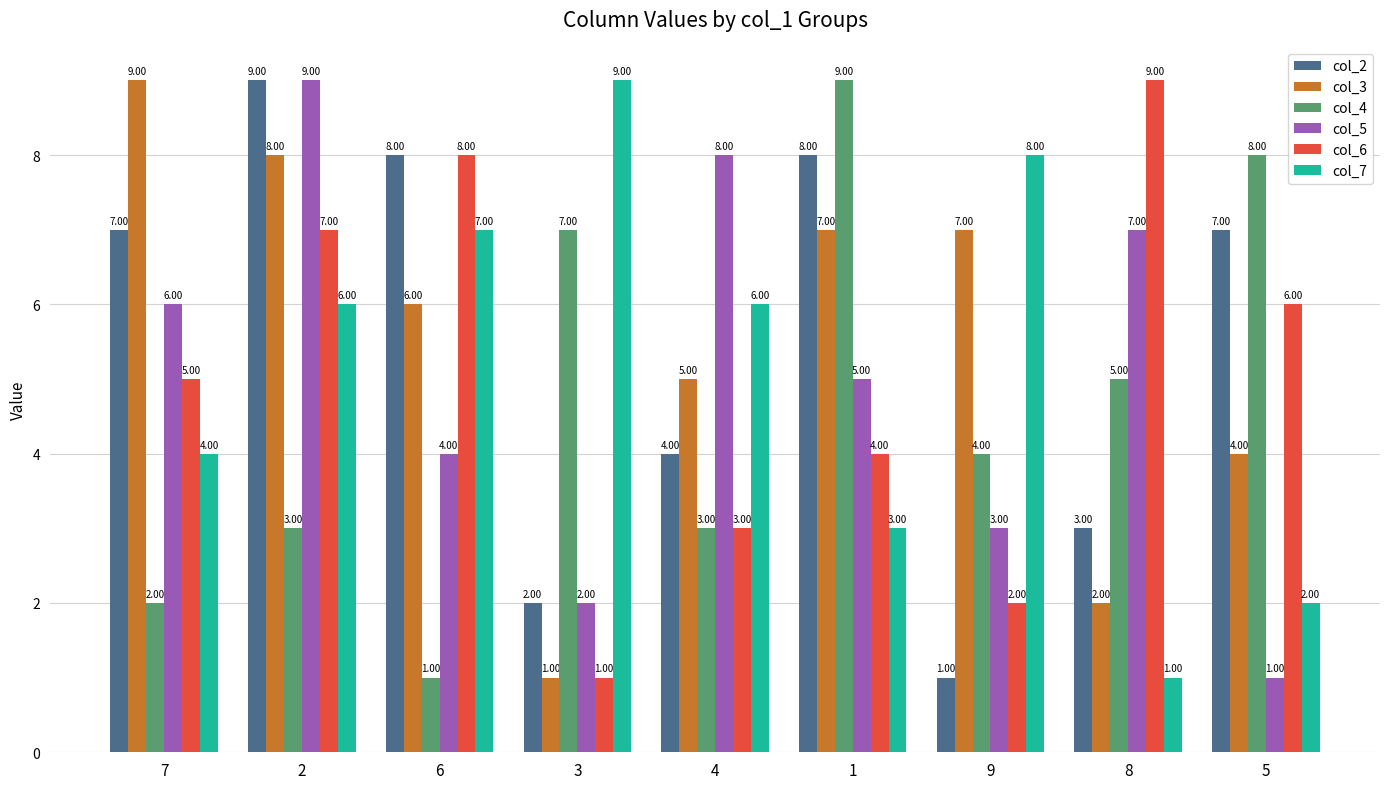

Where is col_2 nearest to the value 5?

4